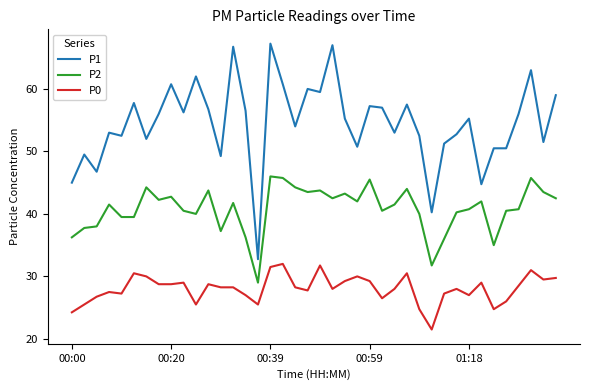

True or false: P2 and P0 intersect in this chart.

False